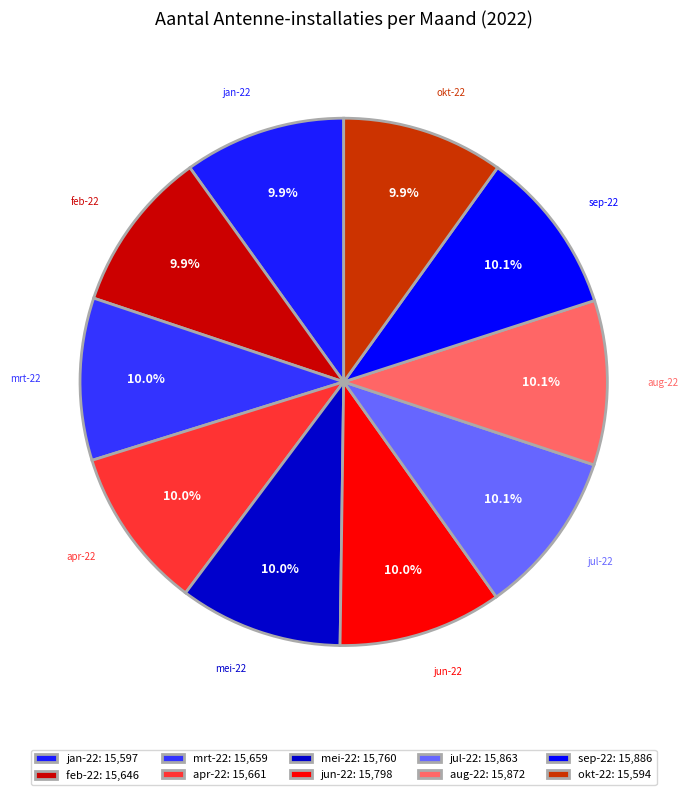

True or false: apr-22 accounts for 10% of the total.

True